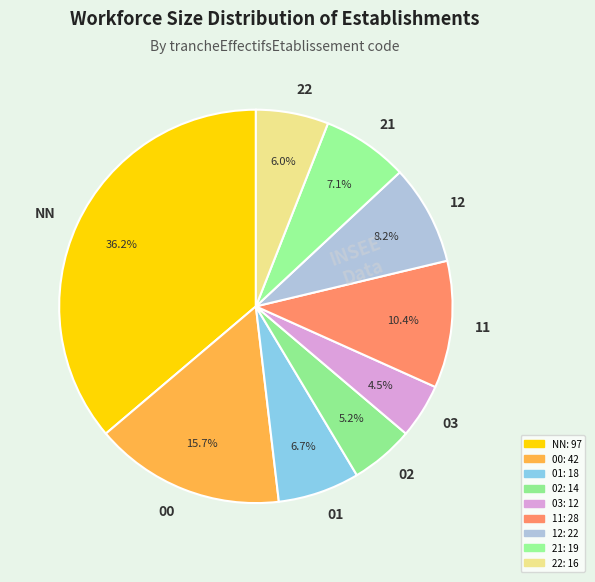

Which has a higher value, 01 or NN?

NN